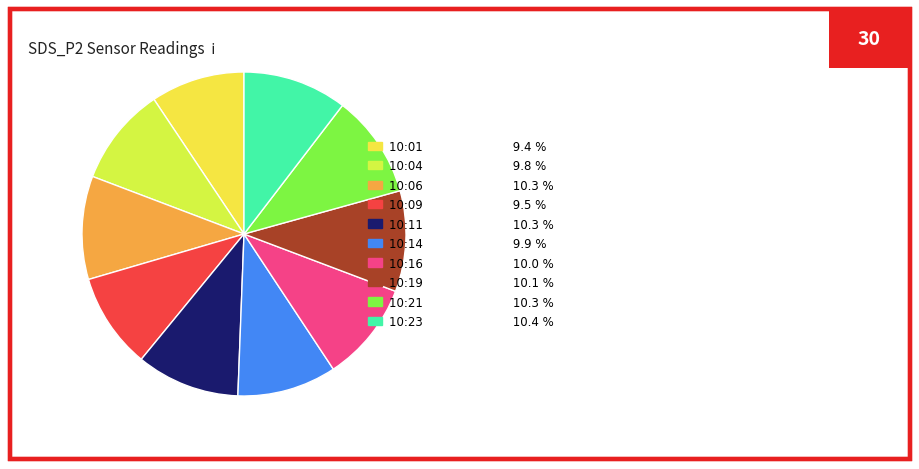

What percentage is NOT represented by 10:11?

89.7%